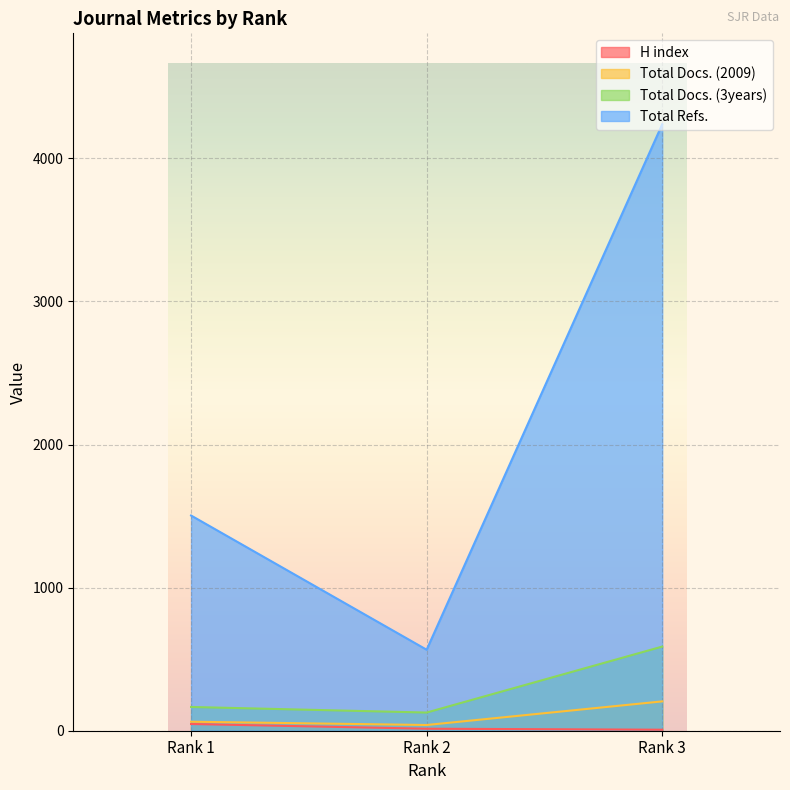

Is it true that Total Docs. (3years) equals 588 at Rank 3?

True